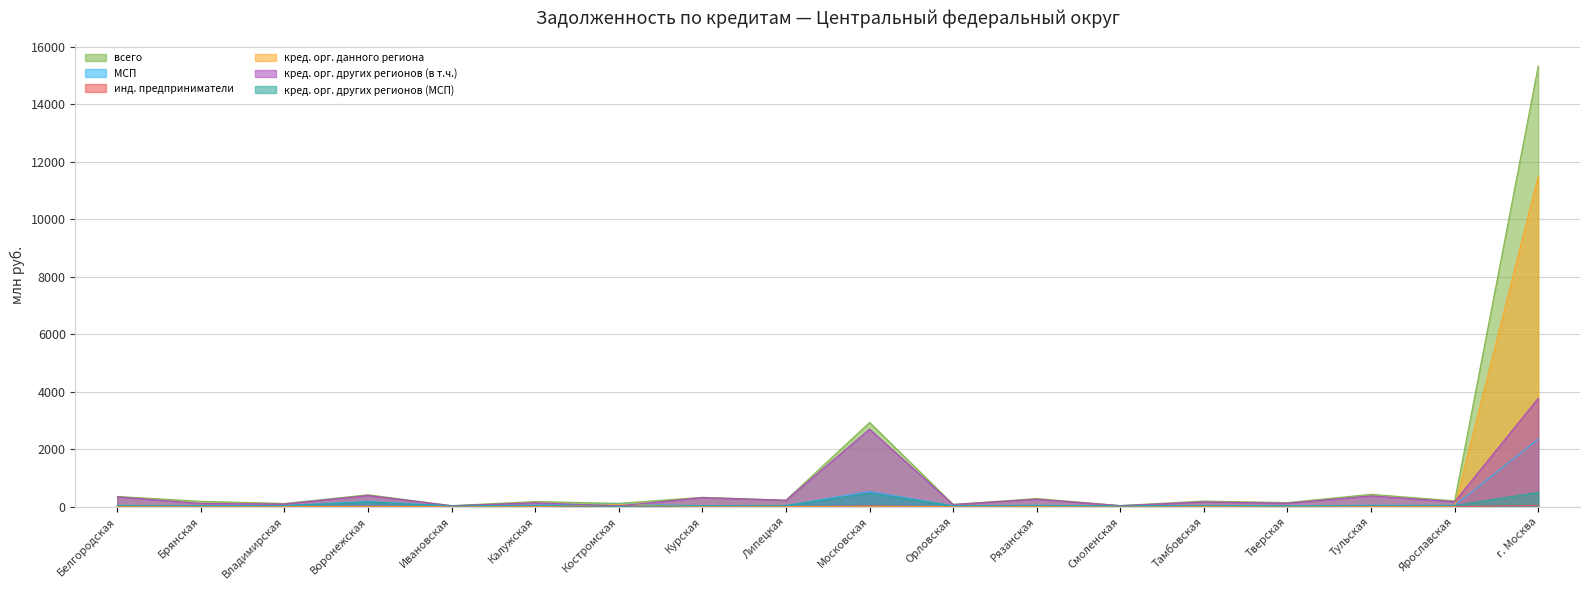

What is the average value of the кред. орг. других регионов (МСП) series?

92.6